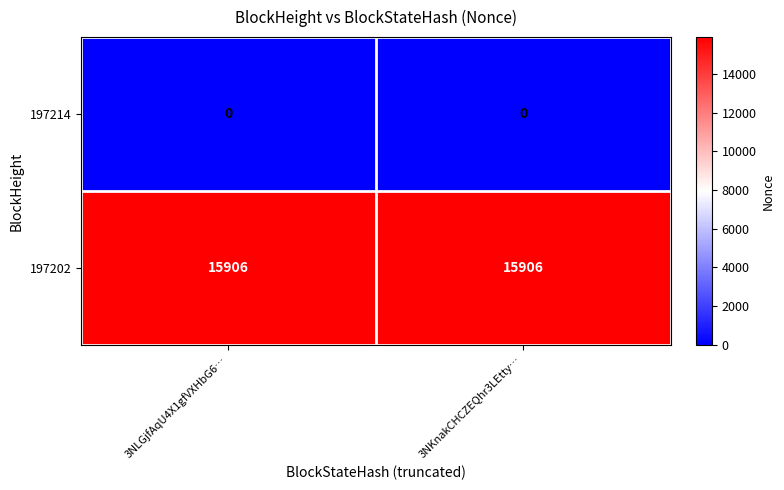

The 197202 series shows 15906 at 3NKnakCHCZEQhr3LEtty…. True or false?

True